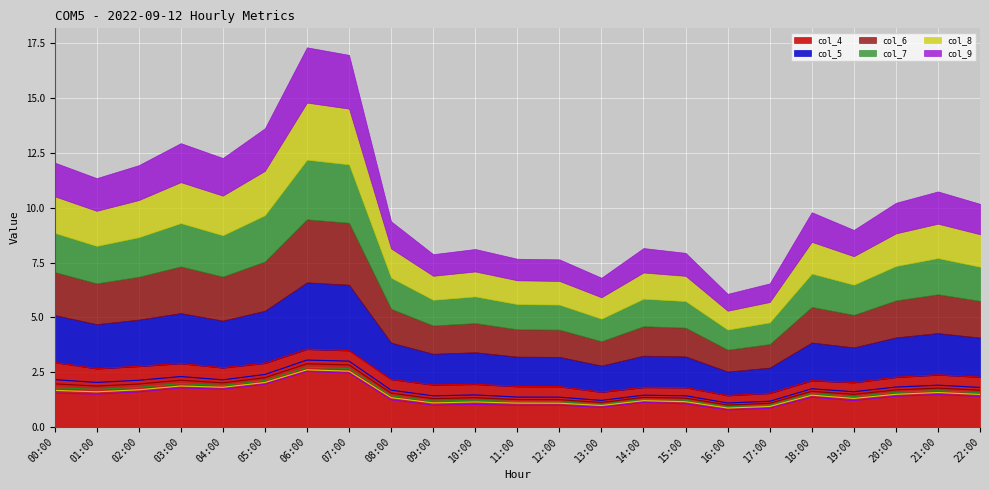

The value of col_4 at 04:00 is 2.7. True or false?

True